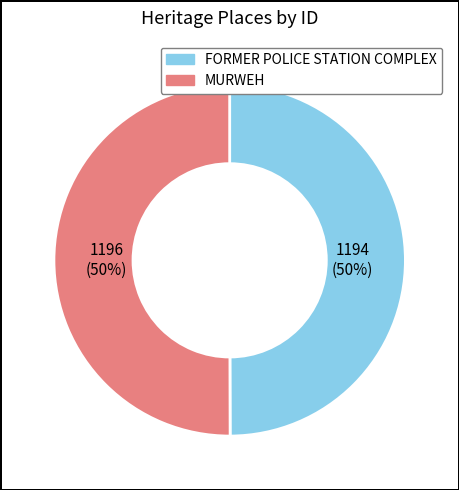

True or false: MURWEH accounts for 50% of the total.

True